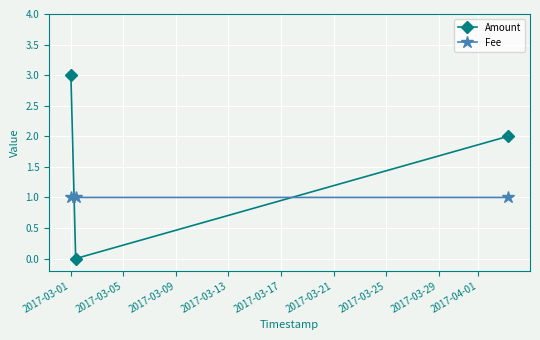

Rank the series by their maximum value, from lowest to highest.

Fee, Amount